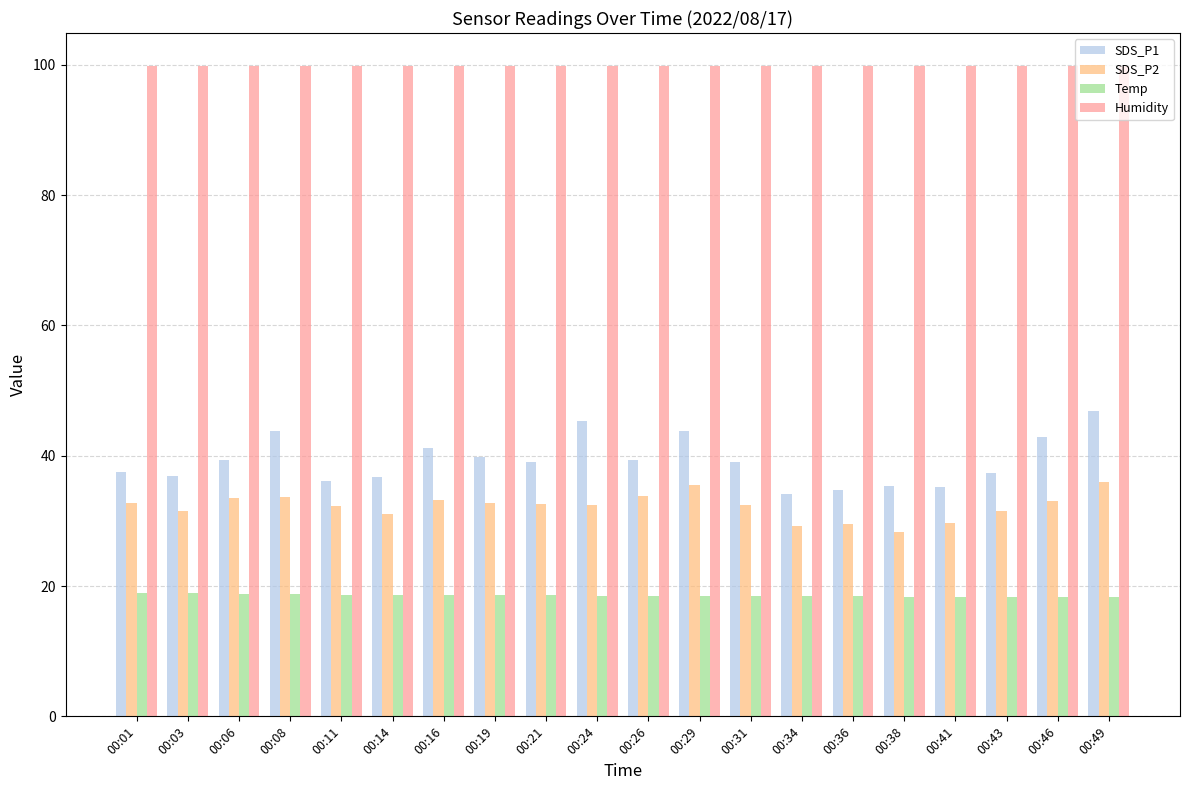

What is the lowest value of the Humidity series?

99.9